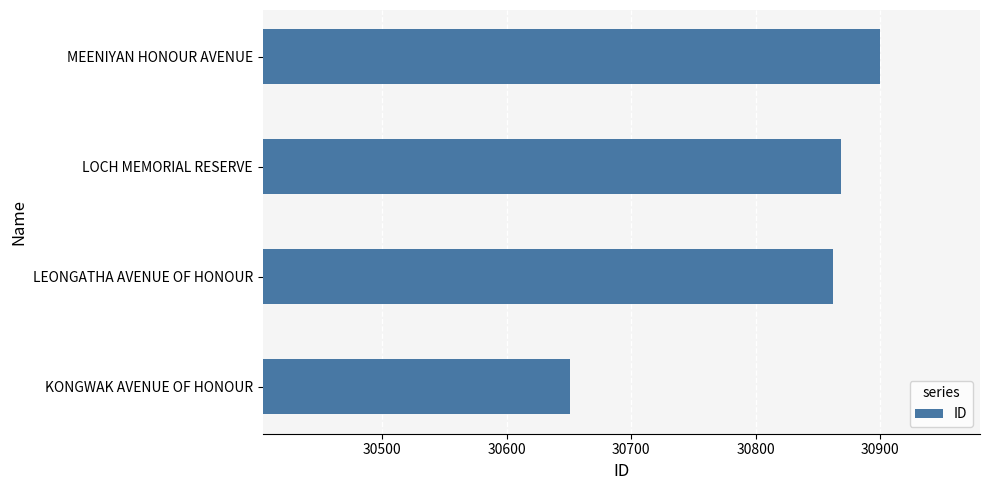

Between MEENIYAN HONOUR AVENUE and LEONGATHA AVENUE OF HONOUR, which is larger?

MEENIYAN HONOUR AVENUE